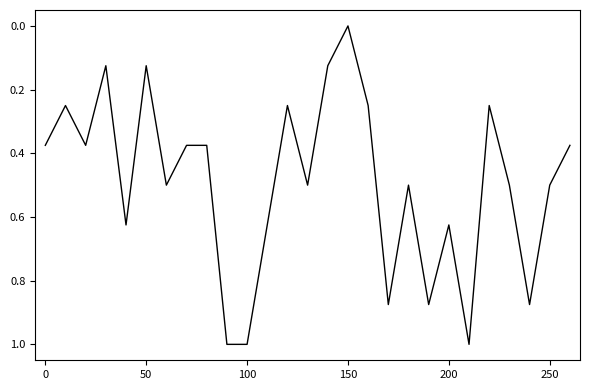

What is the average value?

0.5